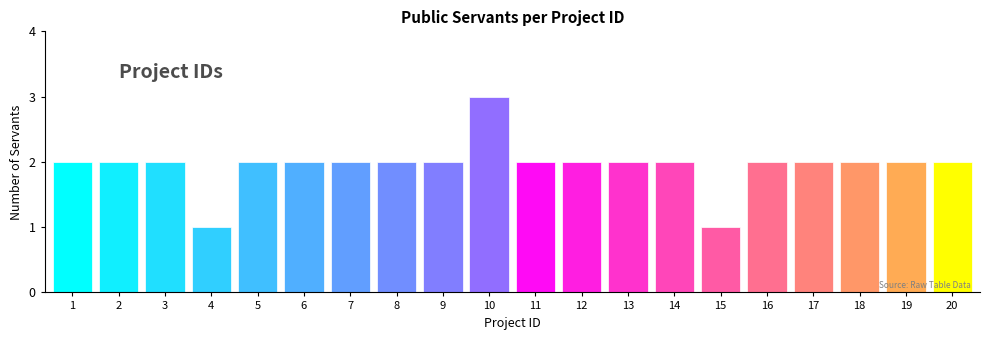

True or false: the data shows 1 at 11.

False